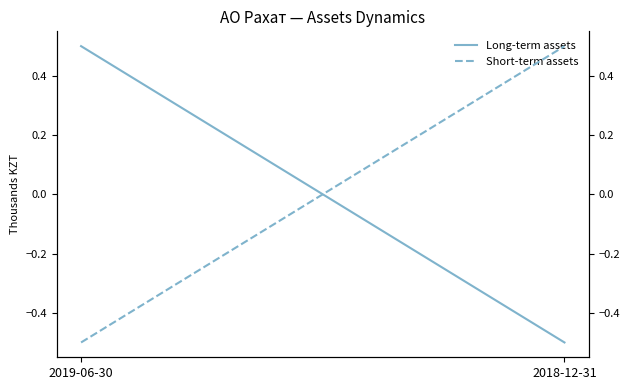

Does the chart have visible grid lines?

No